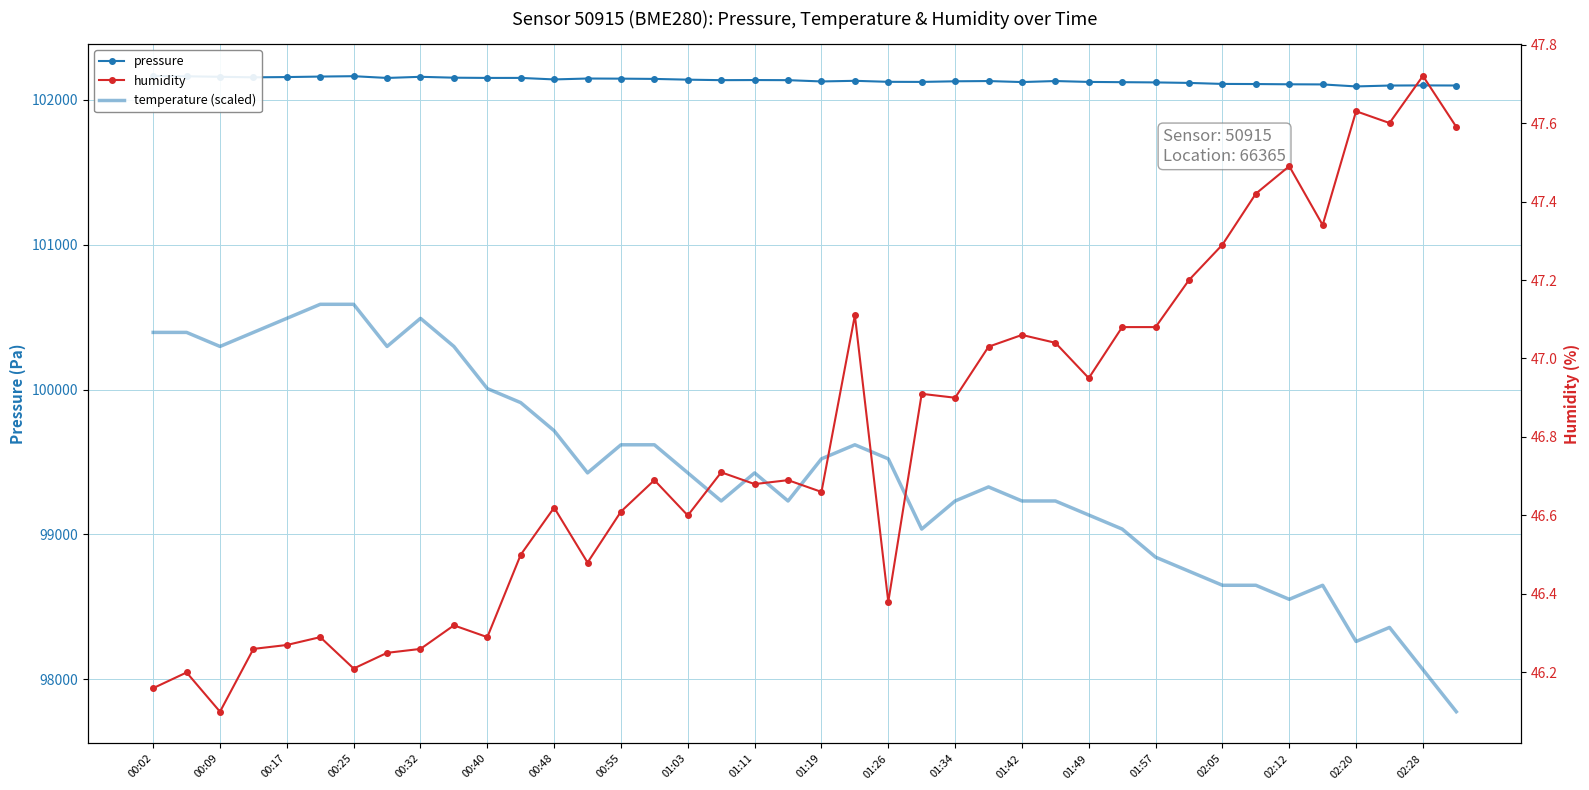

How many series are shown in this chart?

3